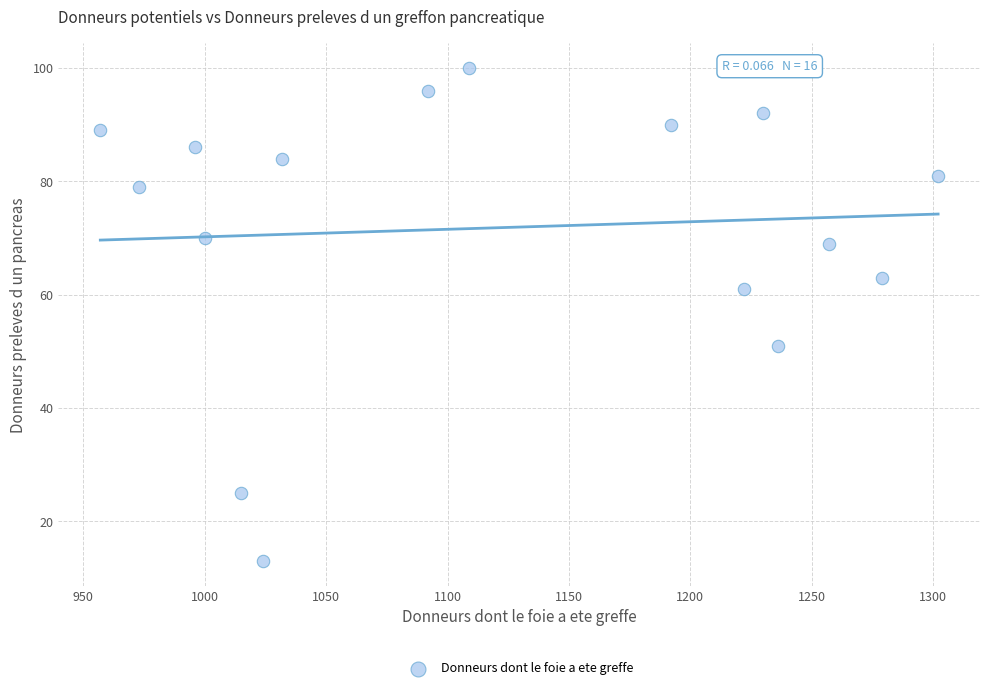

What is the range of X values (max minus min)?

345